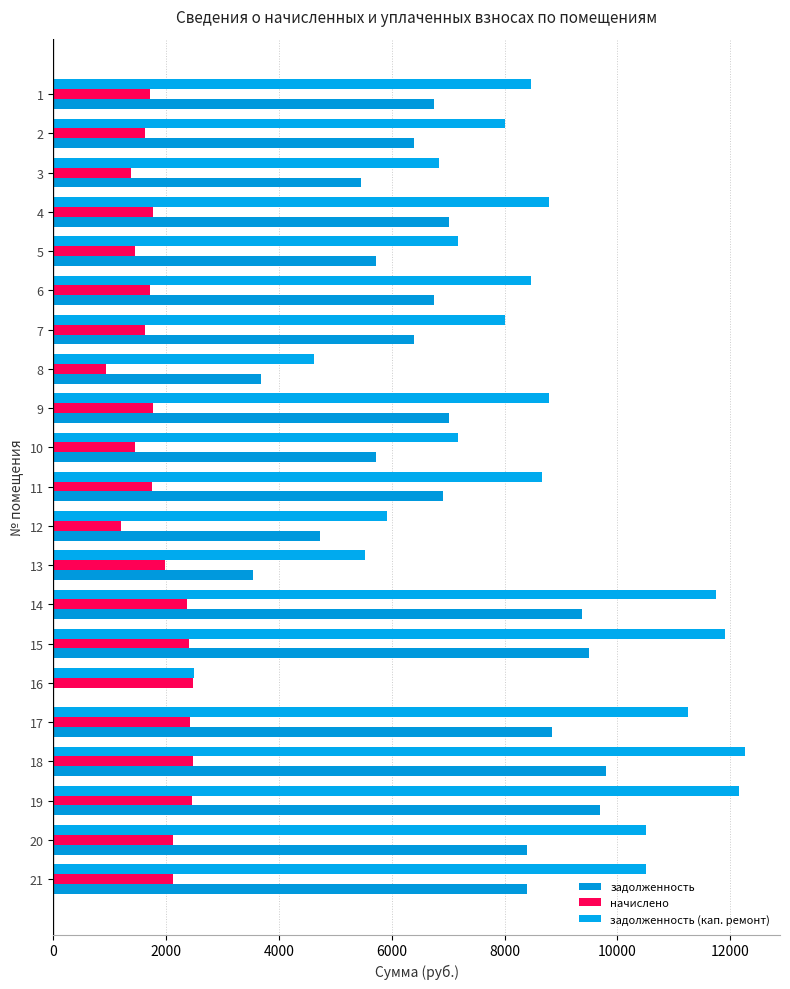

Count the number of data series in this chart.

3